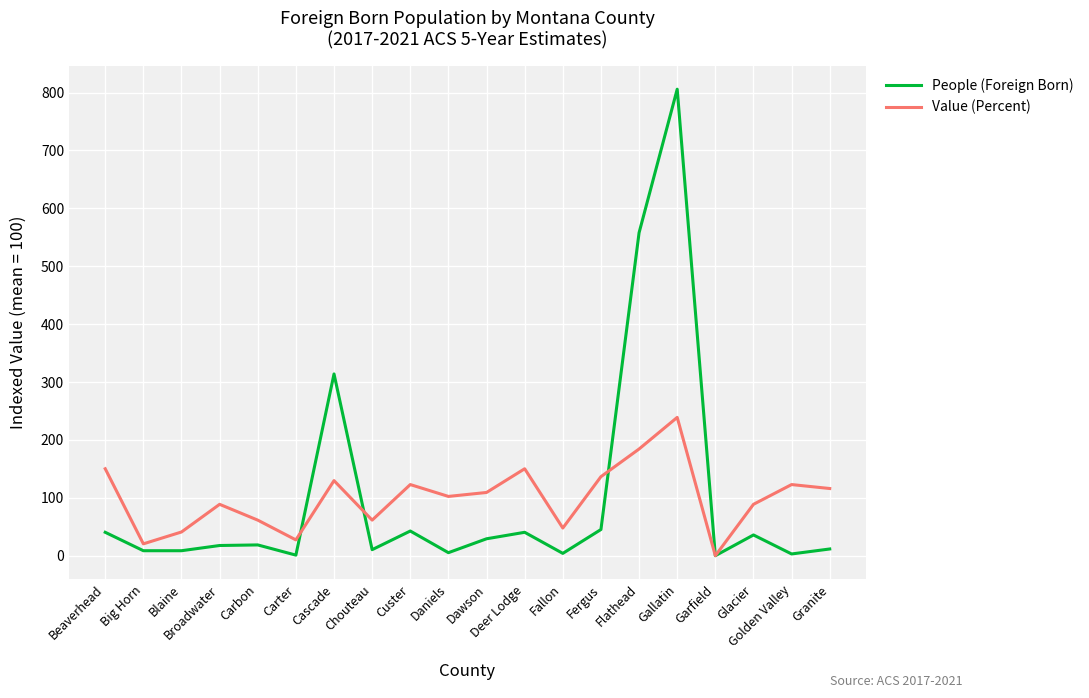

What is the difference between the maximum and minimum values in the Value (Percent) series?

238.9